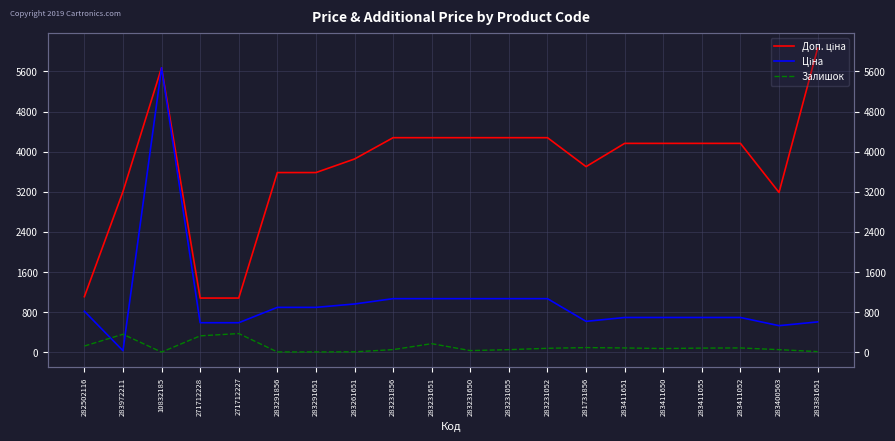

What is the maximum value shown in the chart?

6061.2